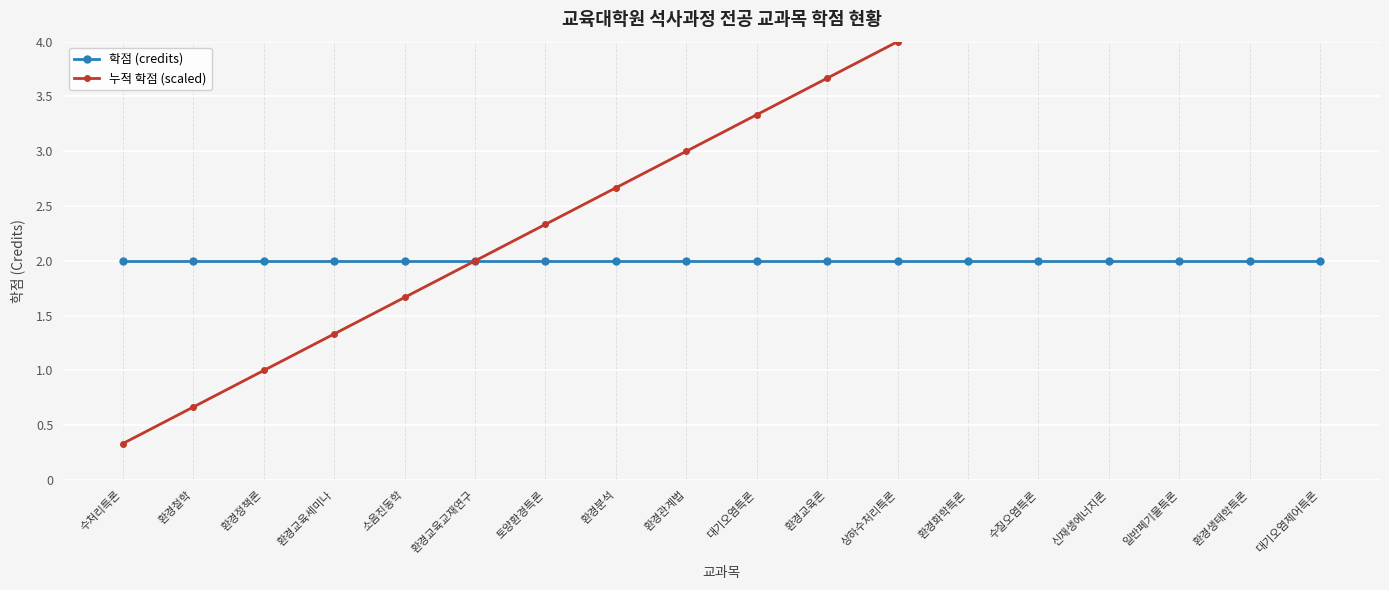

What is the value of the 누적 학점 (scaled) point at the 3rd from the left?

1.0